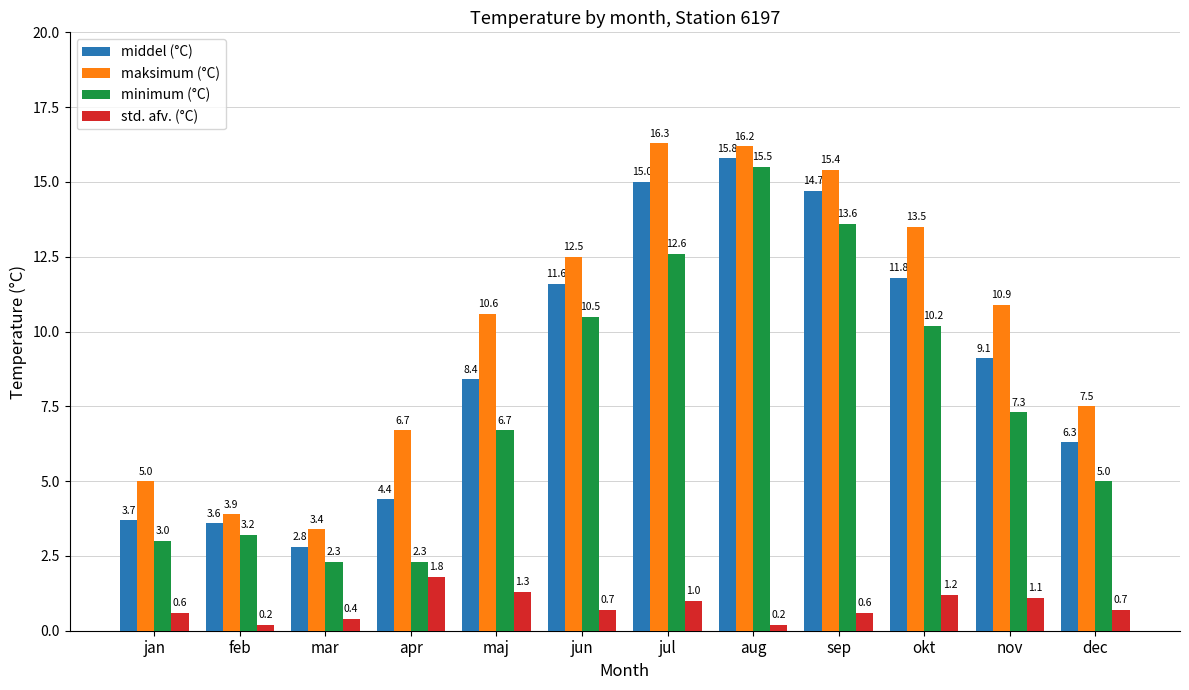

At feb, list the series in order from largest to smallest.

maksimum (°C), middel (°C), minimum (°C), std. afv. (°C)